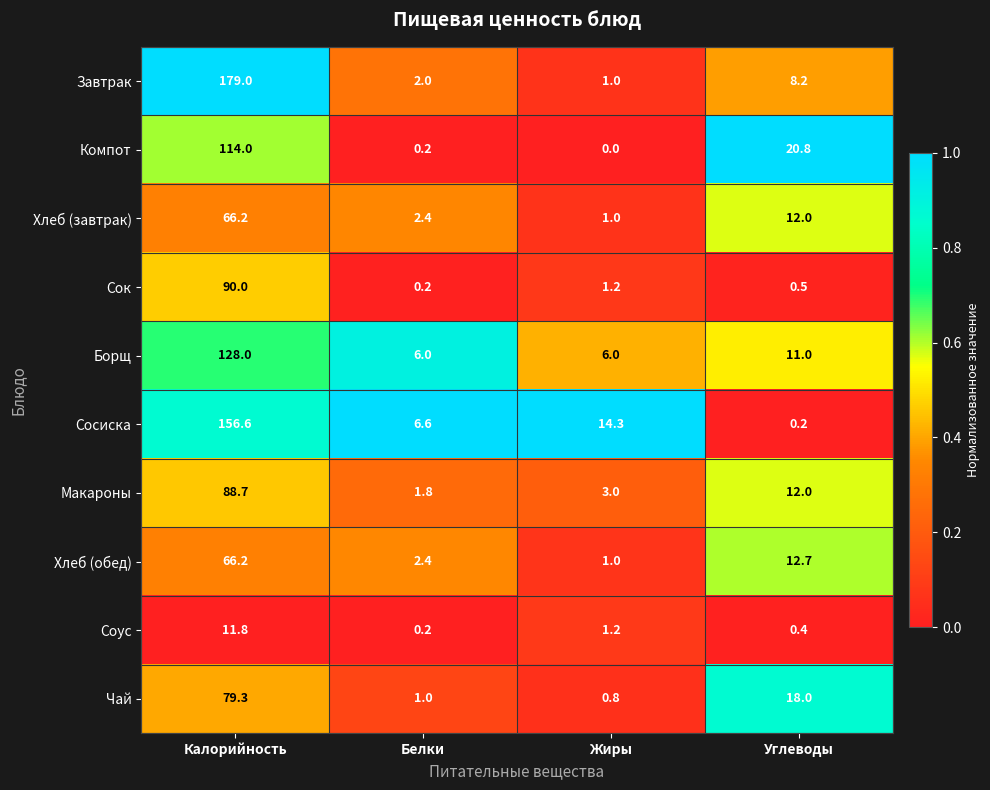

What is the average value of the Компот series?

33.8